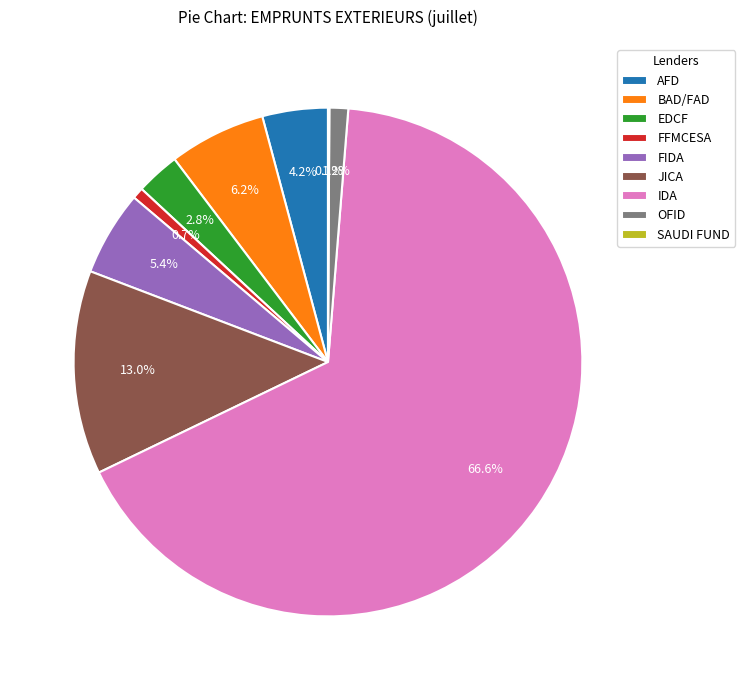

Approximately how many times larger is the value at OFID compared to AFD?

0.3